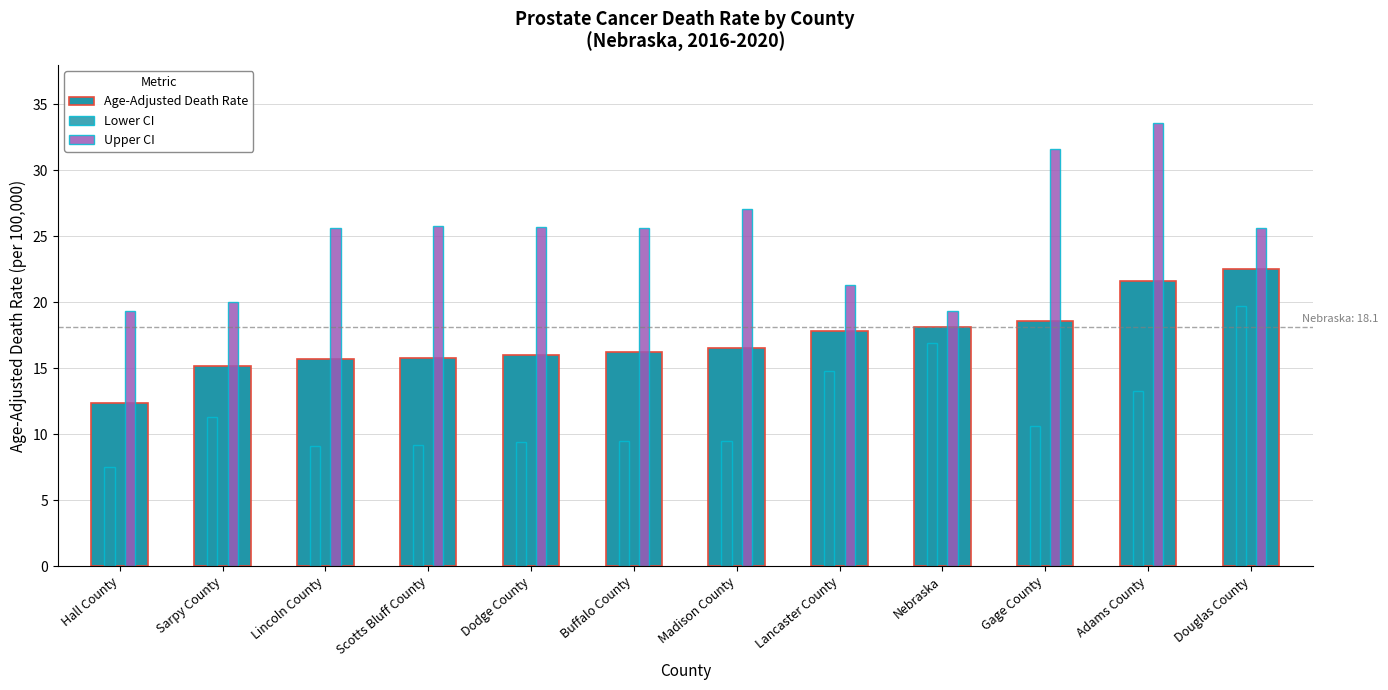

What is the smallest value displayed?

7.5